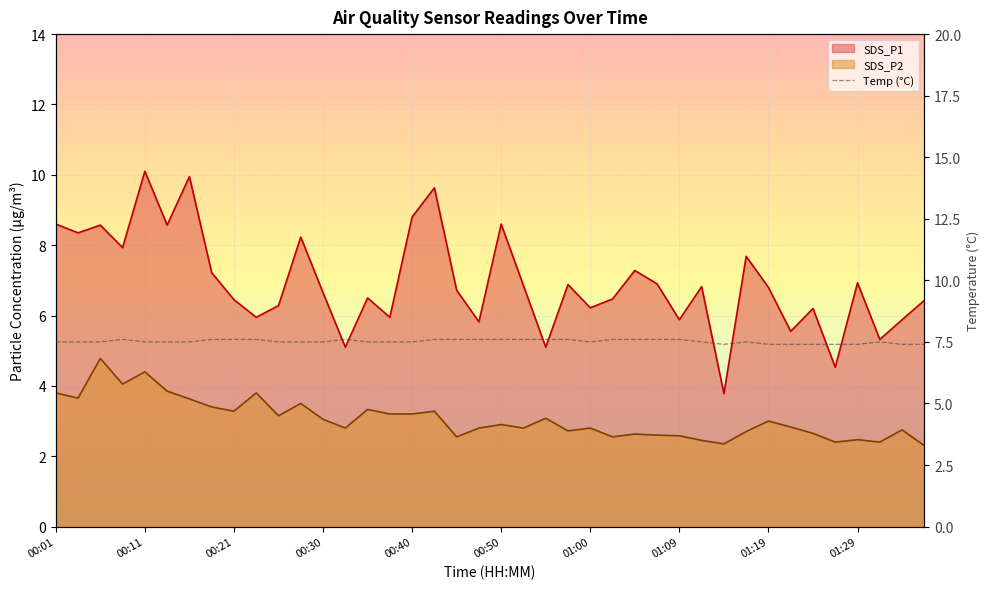

List the series in order of their peak value, lowest first.

SDS_P2, SDS_P1